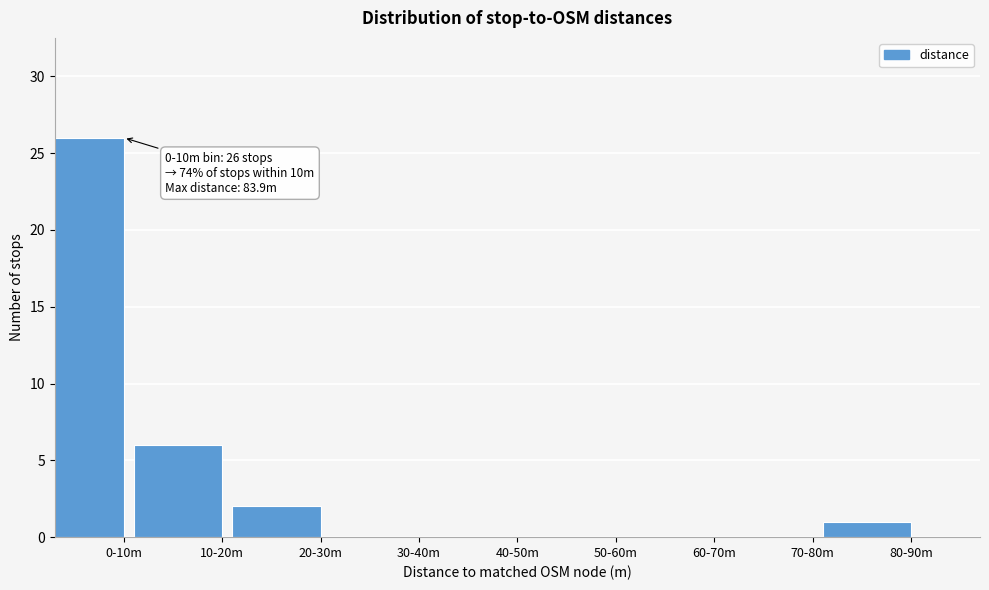

What is the change in value from 70-80m to 80-90m?

+1